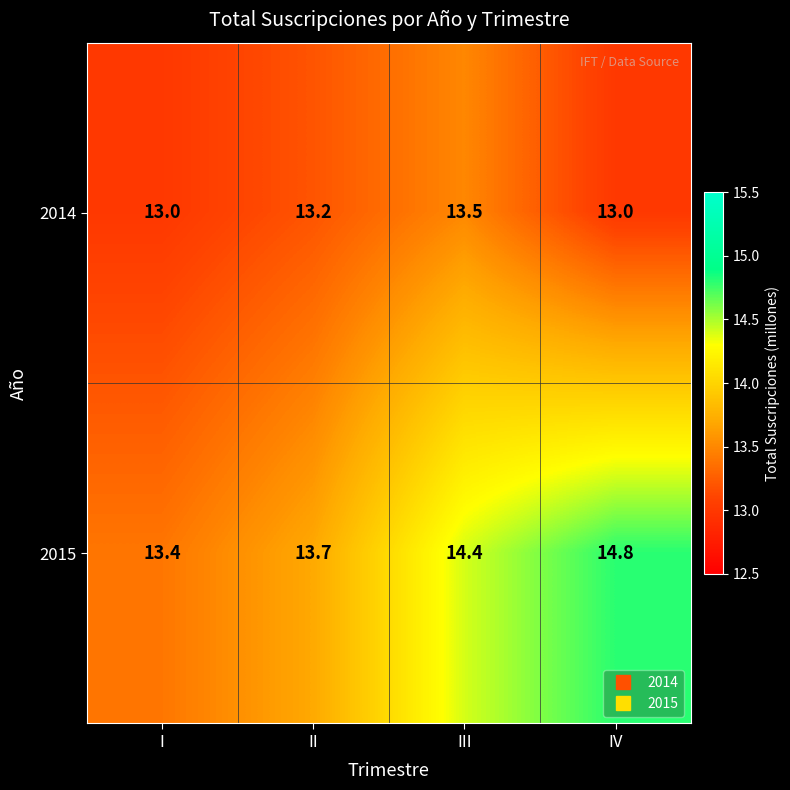

How many series are shown in this chart?

2